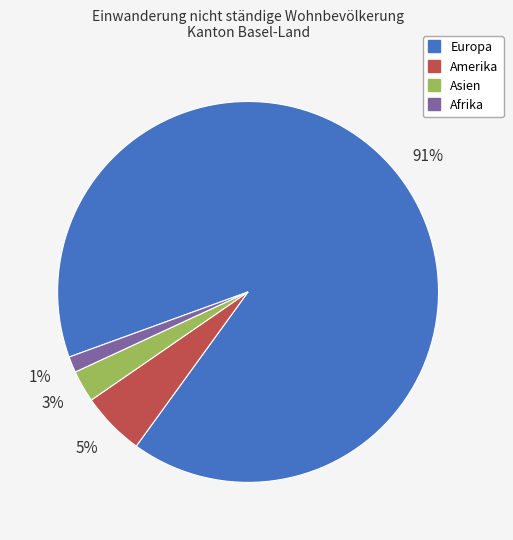

Which category has the biggest portion of the pie?

Europa